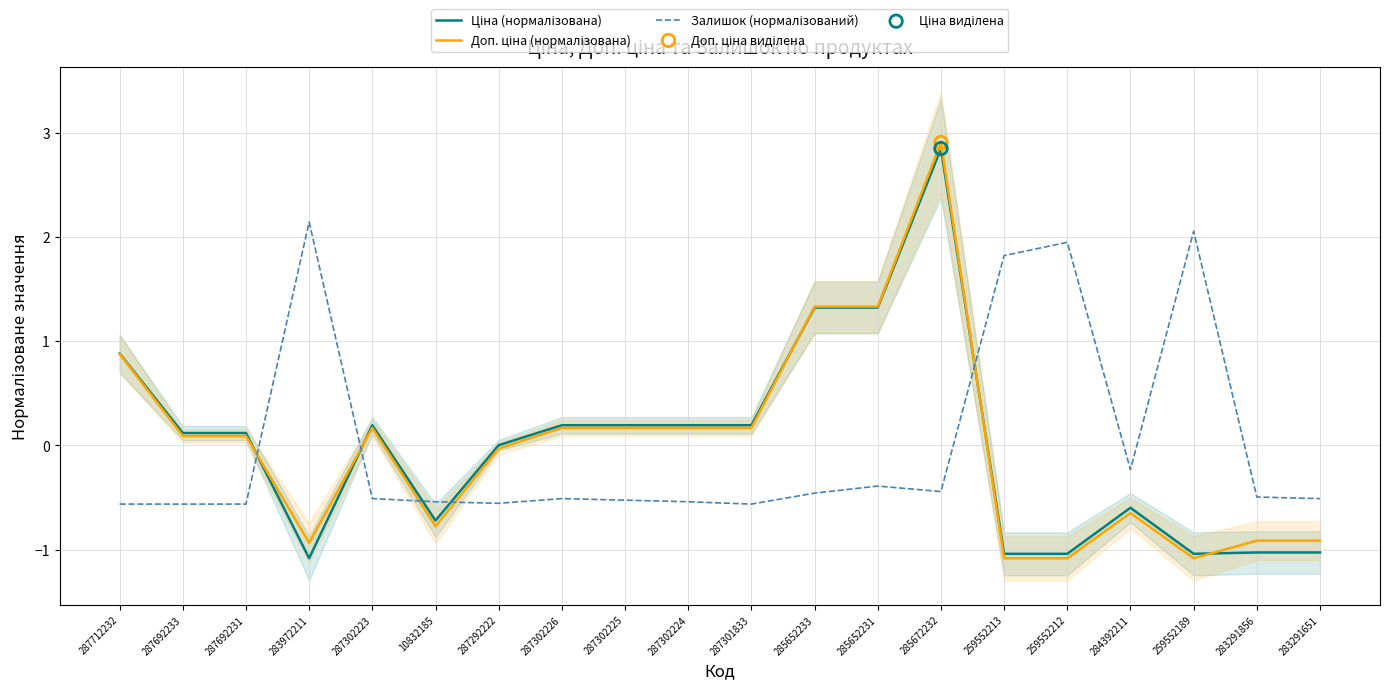

Which series reaches the maximum Y coordinate?

Доп. ціна (нормалізована)